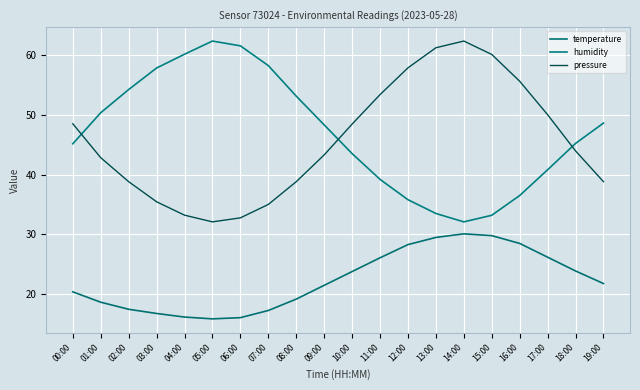

What is the highest value of the temperature series?

30.1